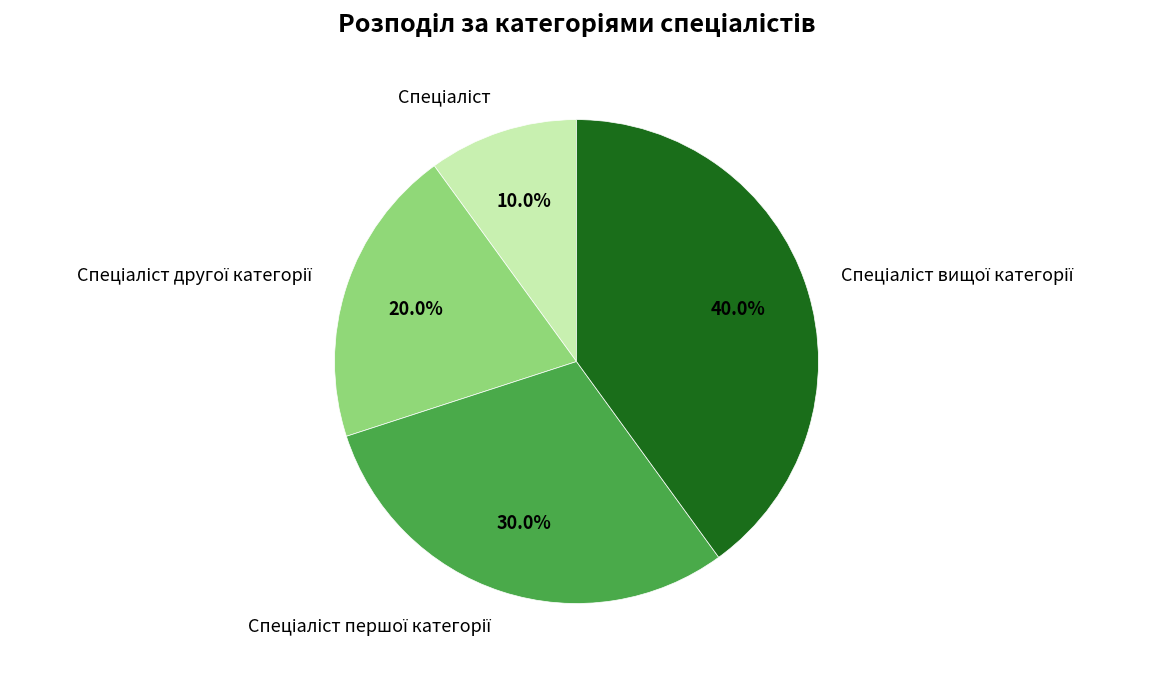

Is there any slice that represents more than half of the pie?

No